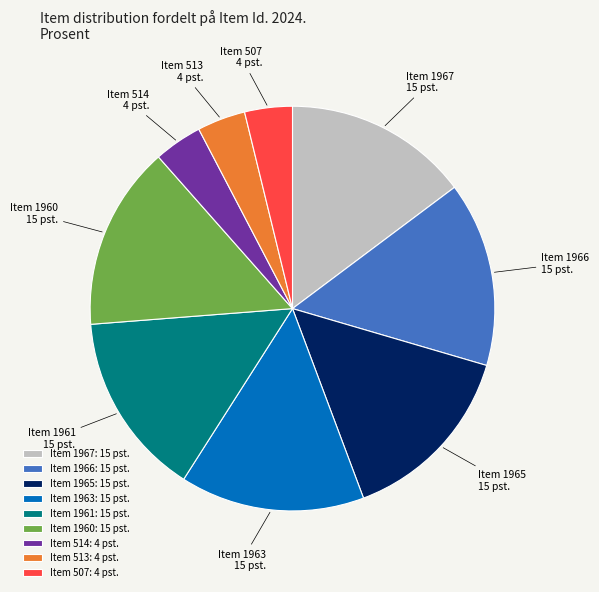

Does Item 1967 account for over 50% of the chart?

No